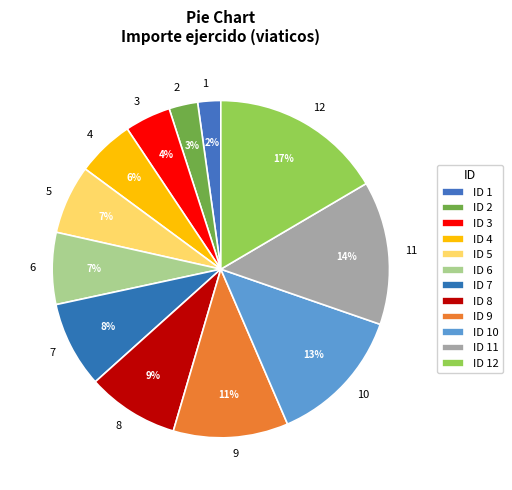

The 10 slice represents 27% of the pie. True or false?

False